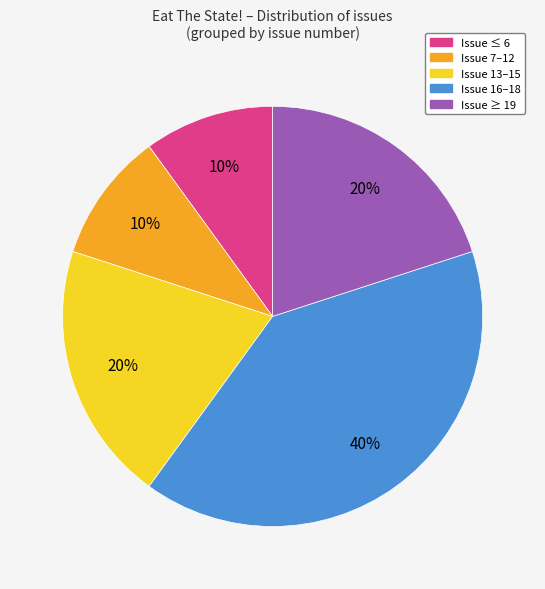

Is there any slice that represents more than half of the pie?

No